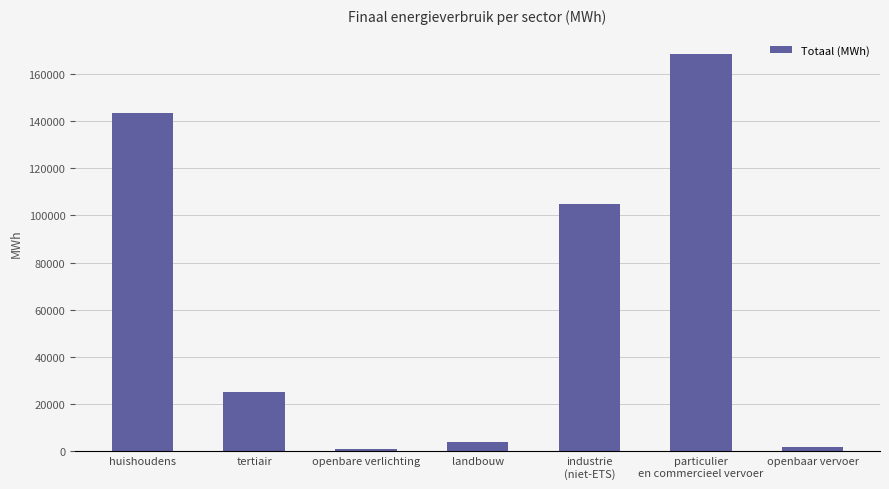

What is the approximate value at huishoudens?

143293.0